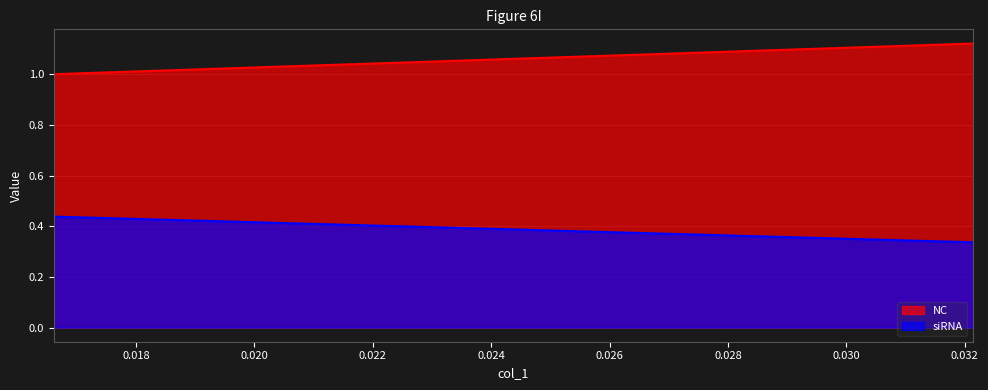

What is the sum of all siRNA values?

0.8